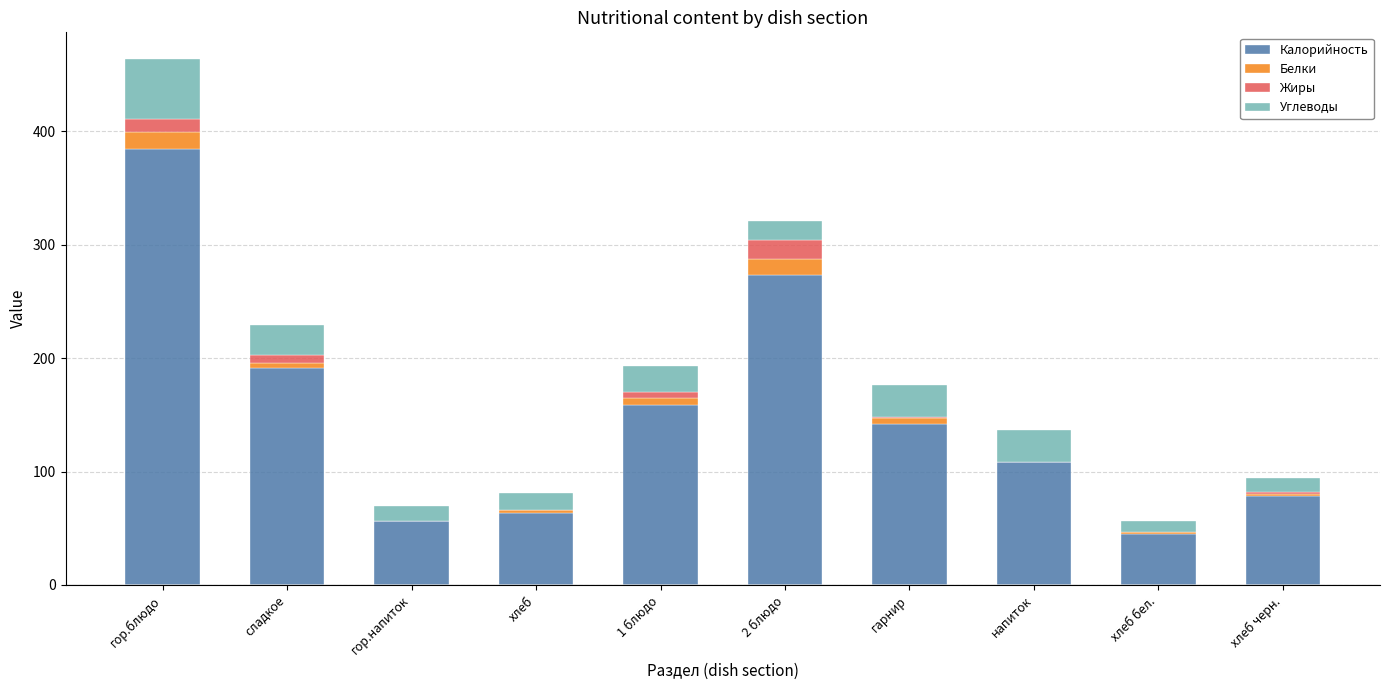

What is the highest value of the Калорийность series?

384.0